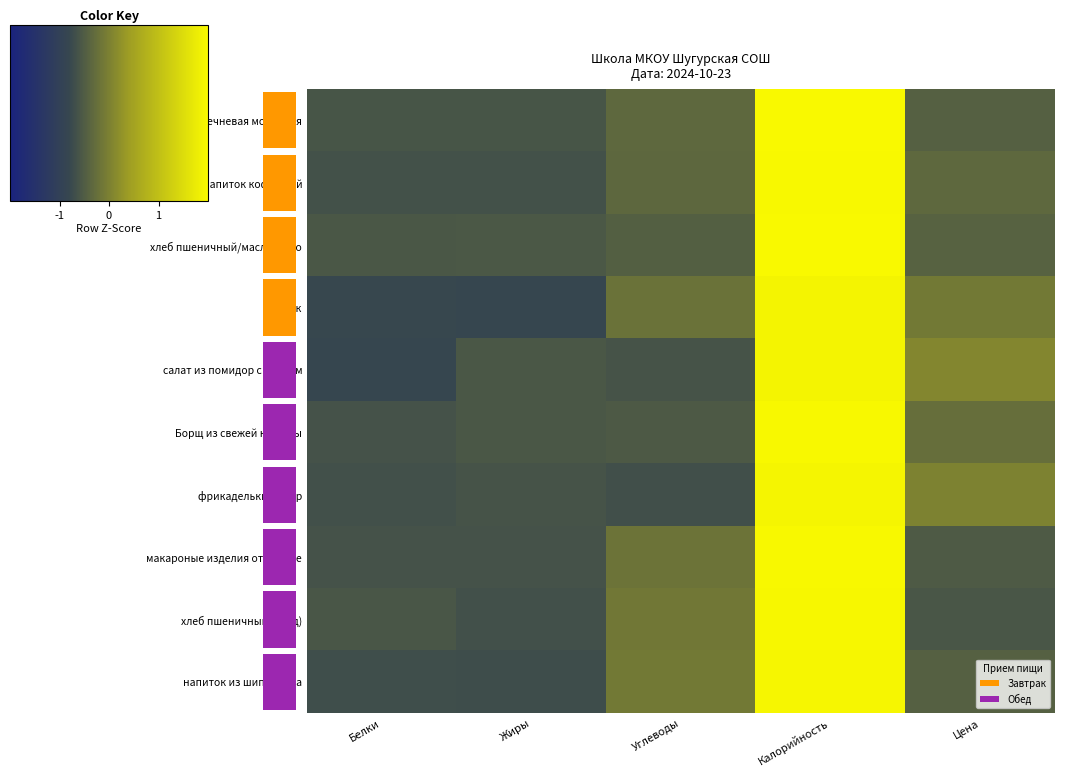

Between Белки and Калорийность, which series saw the biggest shift?

салат из помидор с перцем